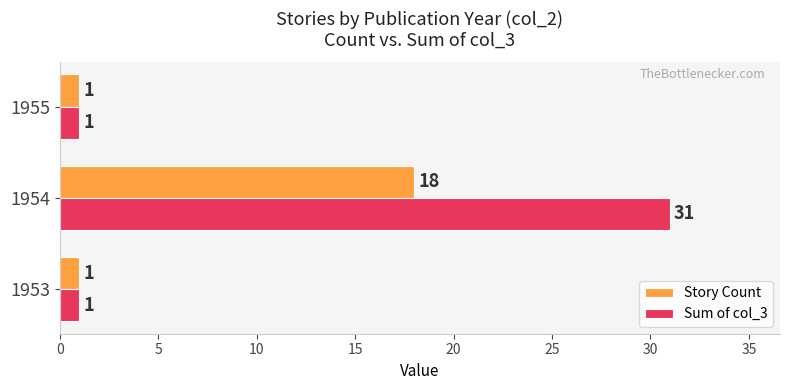

True or false: Story Count has a value of 1 at 1953.

True